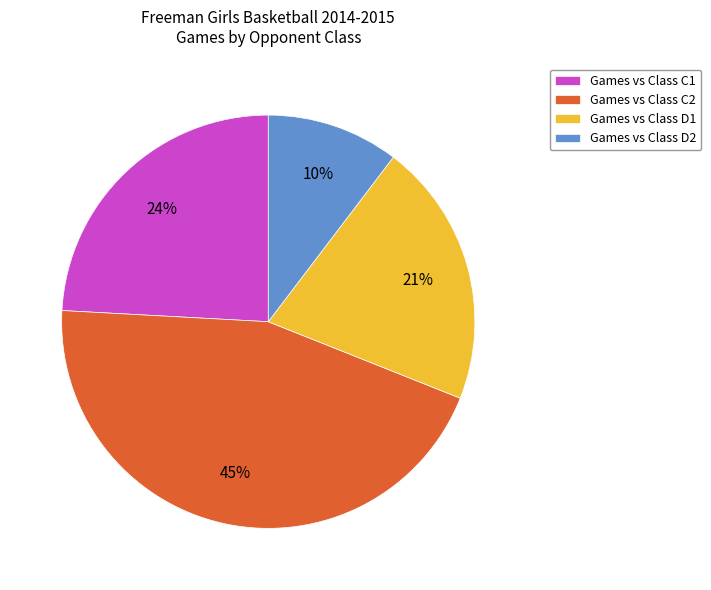

To the nearest percent, what portion does Games vs Class C2 represent?

45%